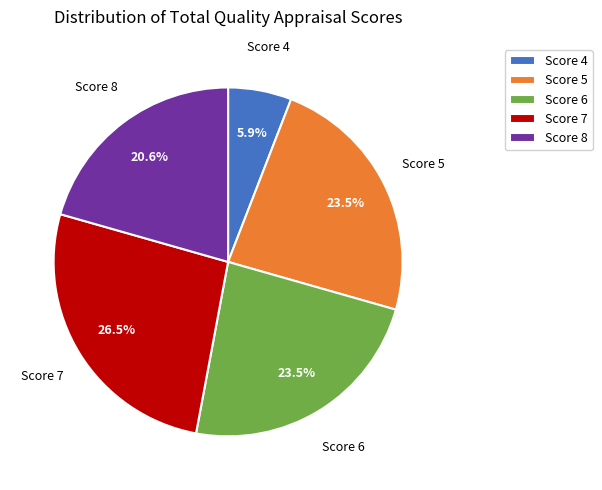

Between Score 7 and Score 6, which is larger?

Score 7